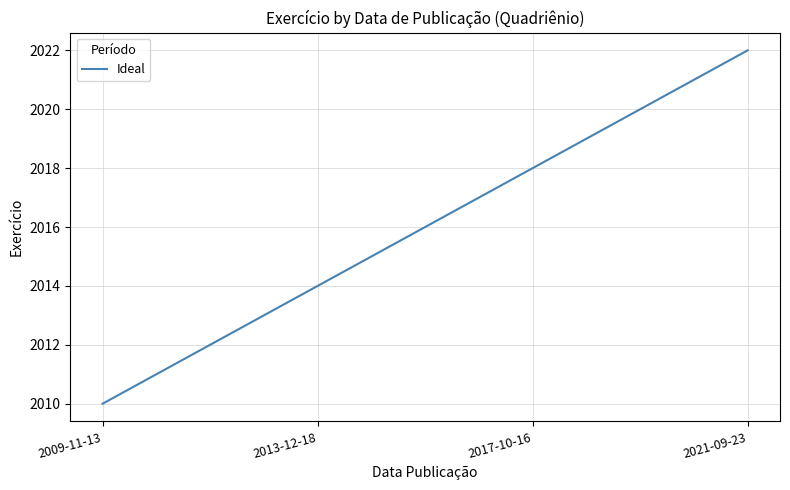

Approximately how many times larger is the value at 2013-12-18 compared to 2017-10-16?

1.0